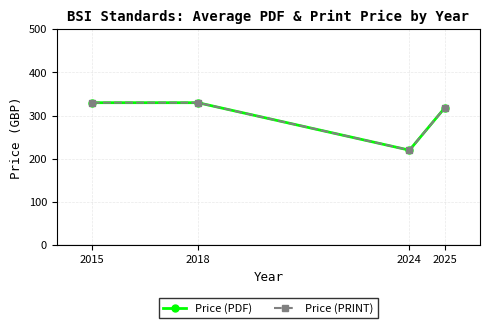

Does the chart have visible grid lines?

Yes